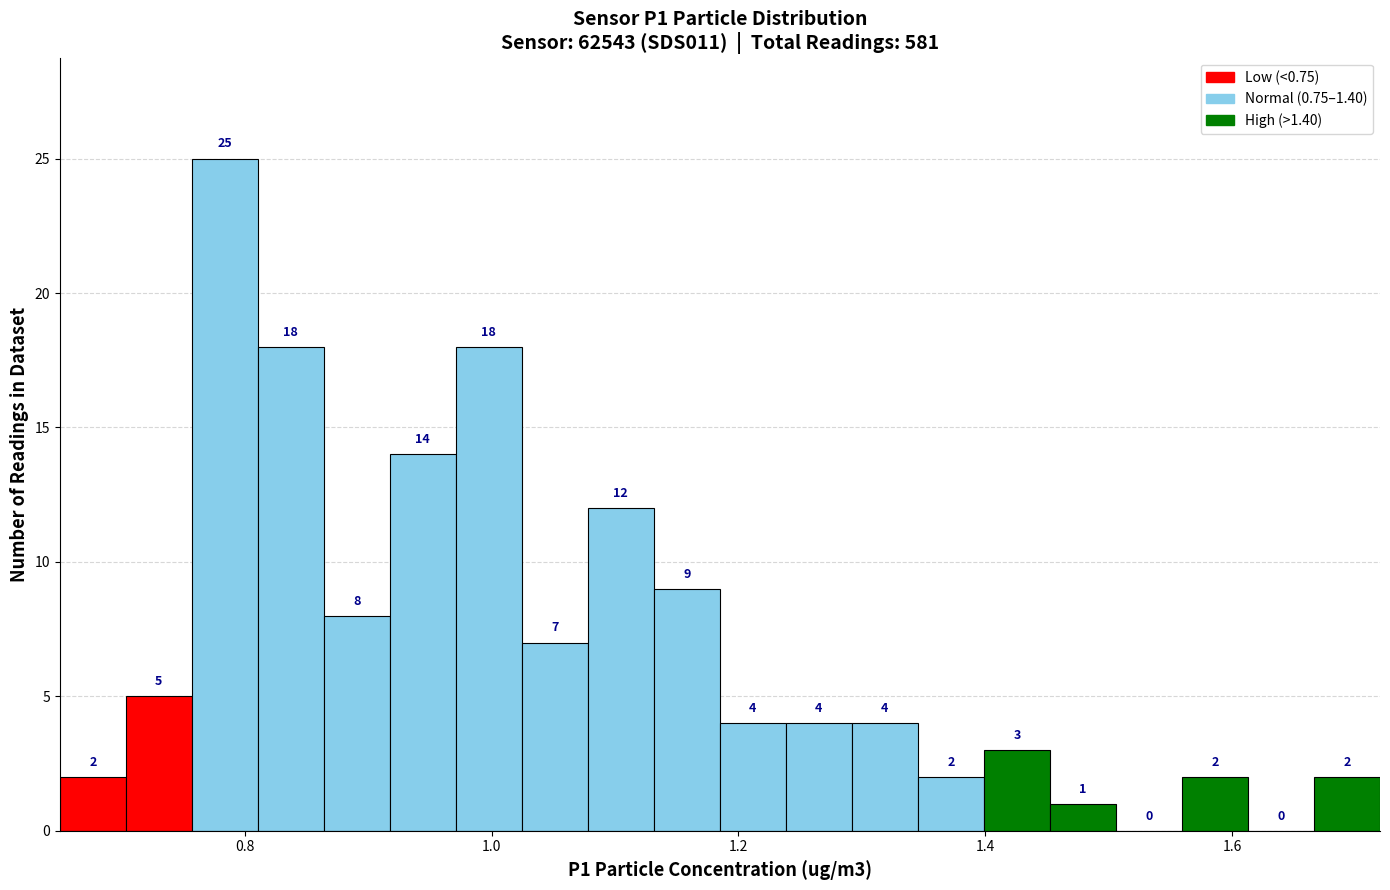

Read against the x-axis, roughly where is the centre of the tallest bar?

0.78